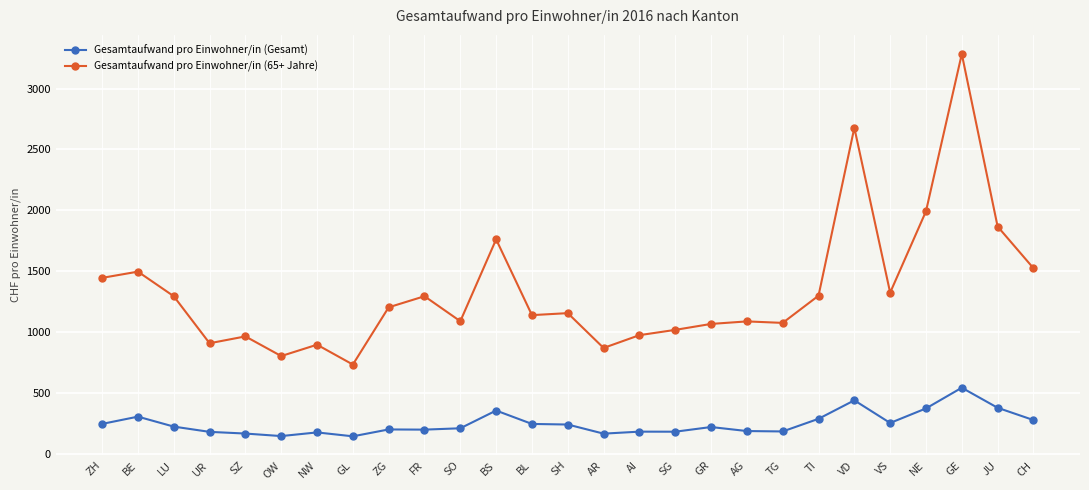

True or false: Gesamtaufwand pro Einwohner/in (Gesamt) and Gesamtaufwand pro Einwohner/in (65+ Jahre) intersect in this chart.

False